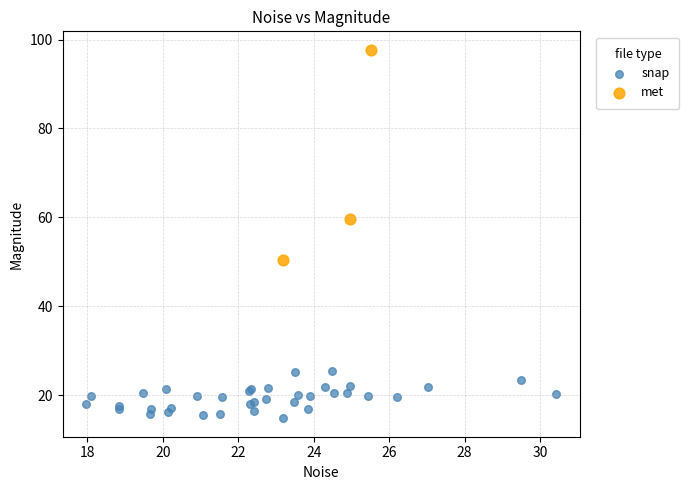

Which series reaches the minimum Y coordinate?

snap